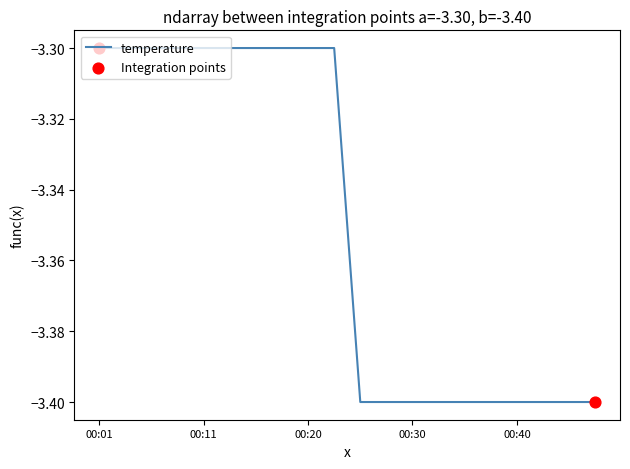

What is the maximum value shown in the chart?

-3.3